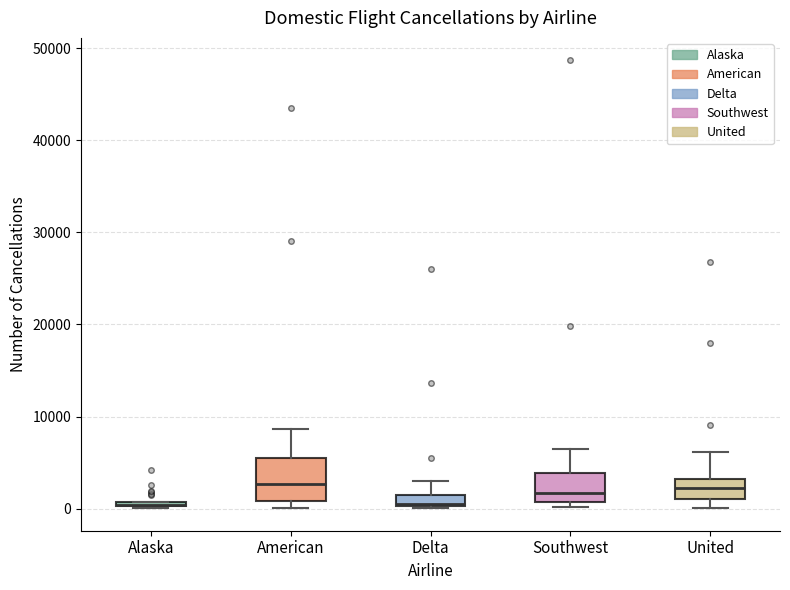

Comparing the boxes themselves (not the whiskers), which one is the tallest?

American